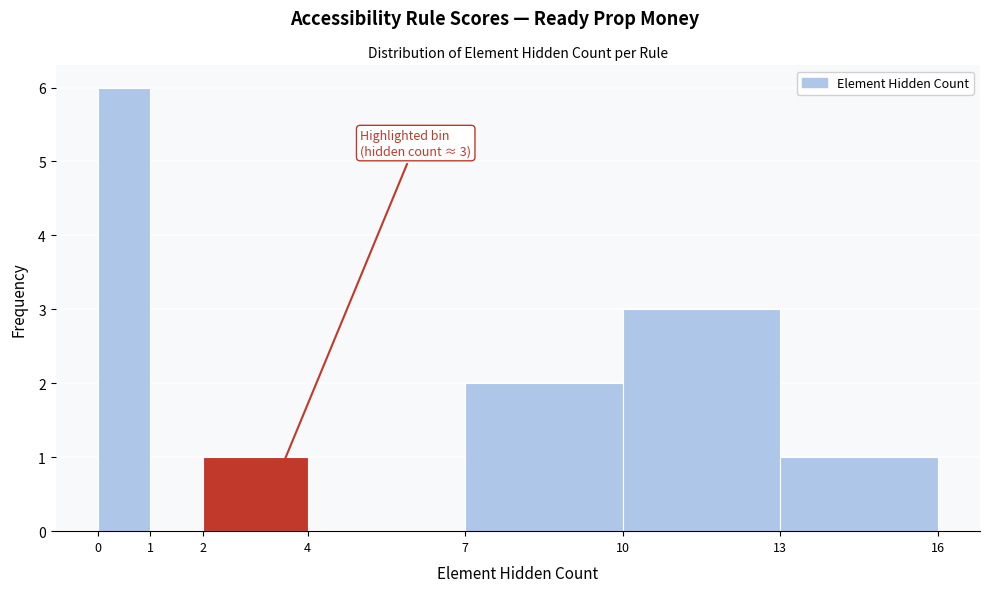

Over which range of the x-axis is the bar tallest?

0 to 1